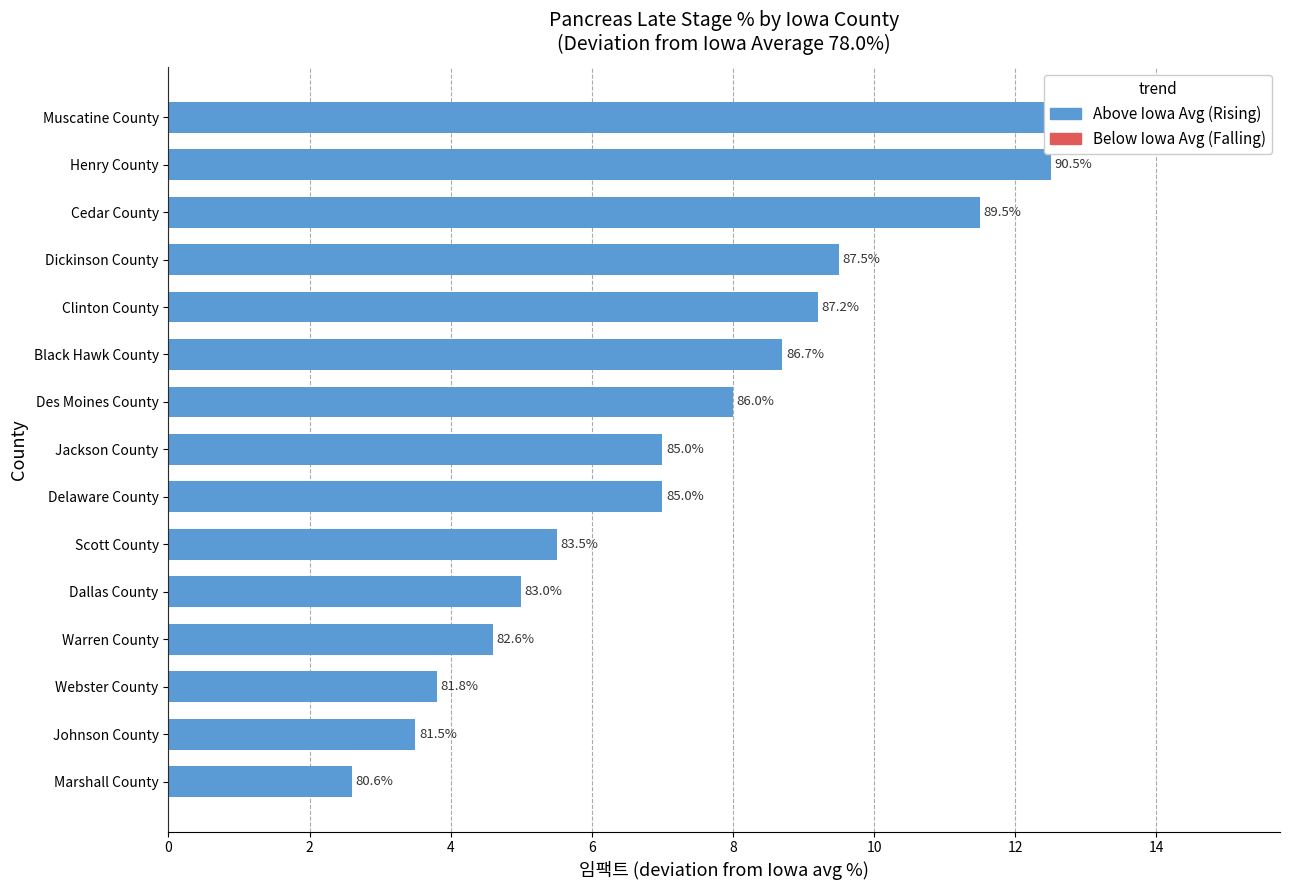

The chart shows a value of 93.0 at Muscatine County. True or false?

True